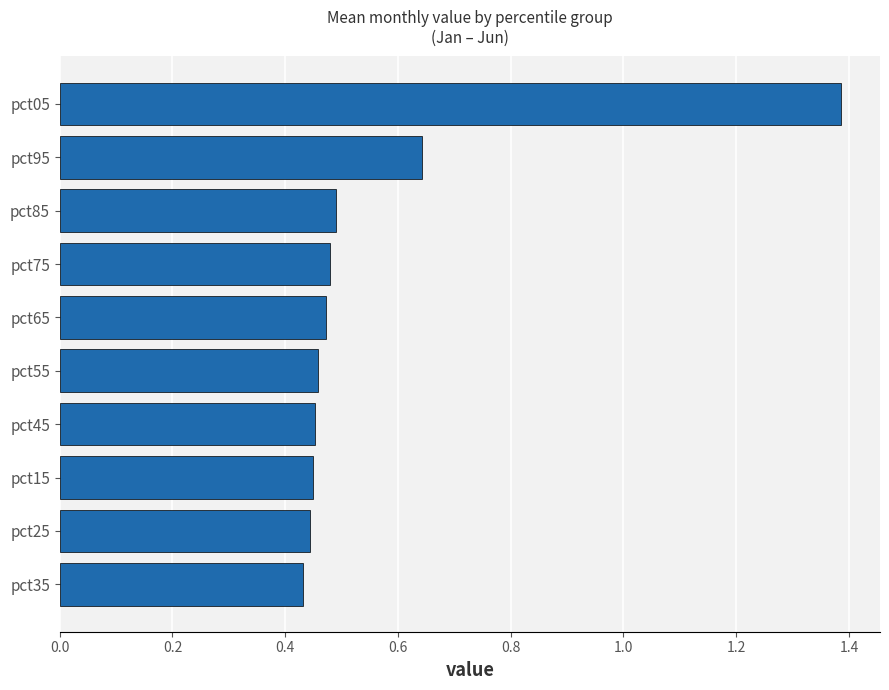

Which has a higher value, pct15 or pct75?

pct75